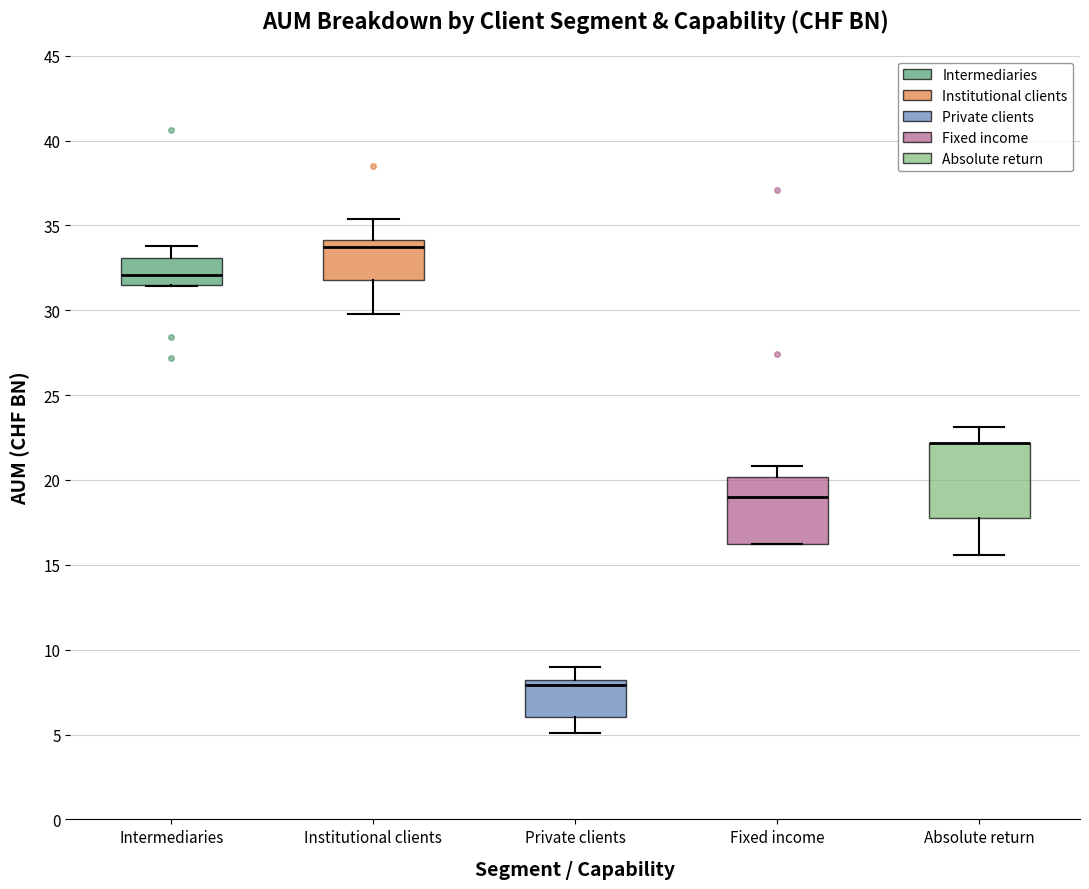

Reading left to right, read every box against the y-axis: the position of its median line, the range the box covers, and the ends of its whiskers. The values are not printed on the chart, so give them approximately, as read against the axis.

Intermediaries: median 32.0, box 31.5 to 33.0, whiskers 31.5 to 34.0
Institutional clients: median 33.5, box 32.0 to 34.0, whiskers 30.0 to 35.5
Private clients: median 8.0 (just below the box's upper edge), box 6.0 to 8.0, whiskers 5.0 to 9.0
Fixed income: median 19.0, box 16.0 to 20.0, whiskers 16.0 to 21.0
Absolute return: median 22.0 (drawn on the box's upper edge), box 18.0 to 22.0, whiskers 15.5 to 23.0